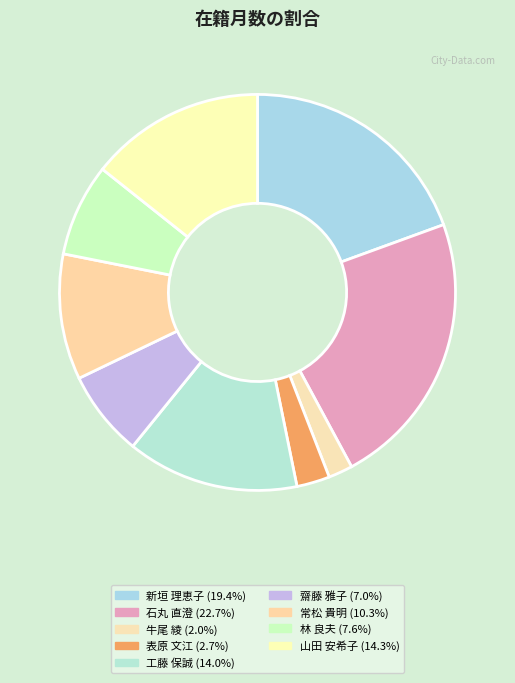

To the nearest percent, what is the combined percentage of 山田 安希子 and 牛尾 綾?

16%